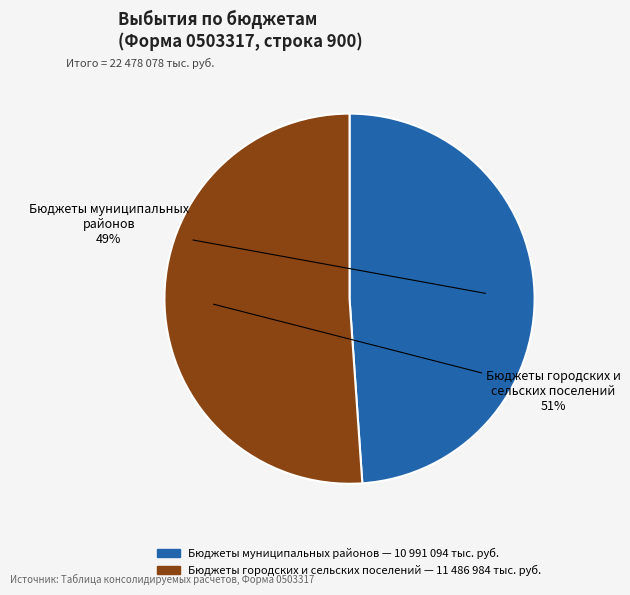

How many slices are in this pie chart?

2